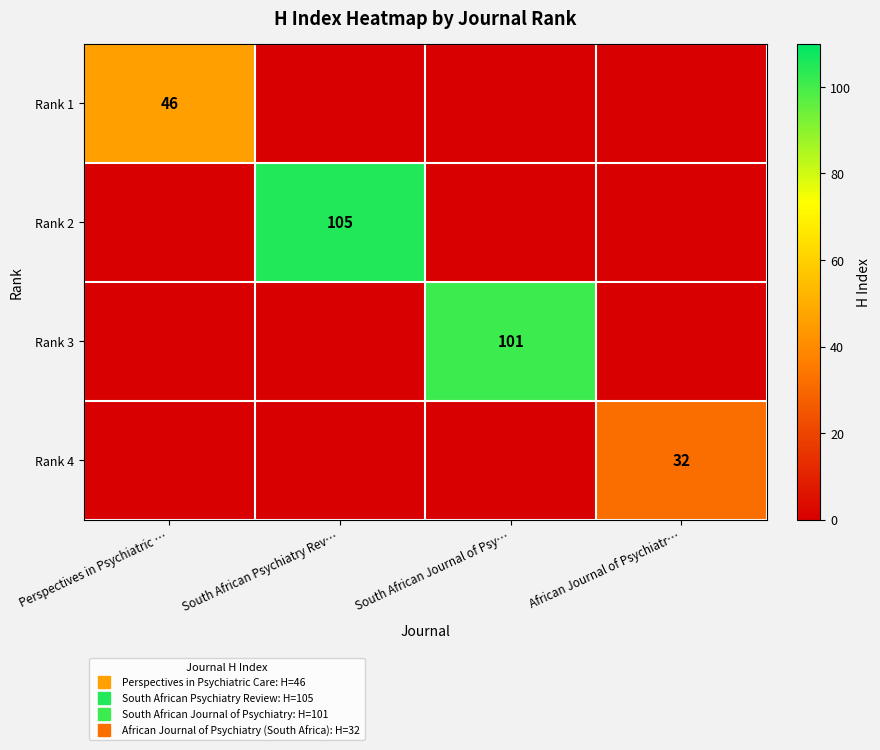

The value of Rank 3 at African Journal of Psychiatr… is 0. True or false?

True